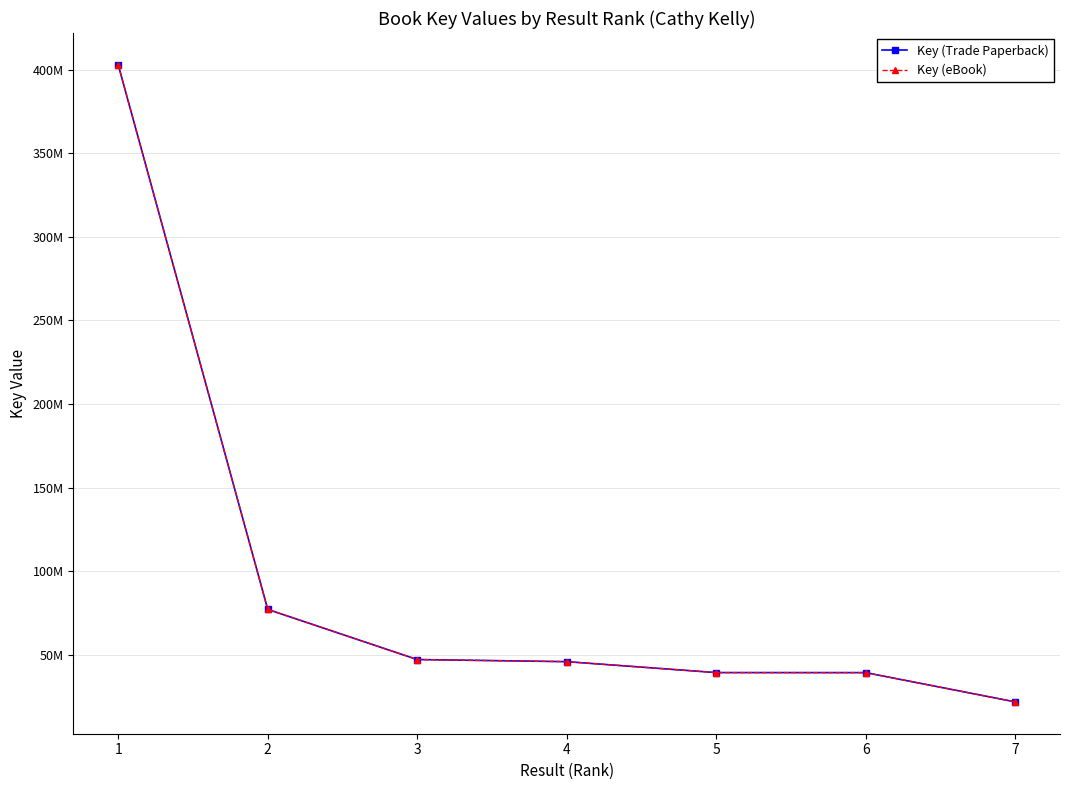

What are all the series names shown in the legend?

Key (Trade Paperback), Key (eBook)